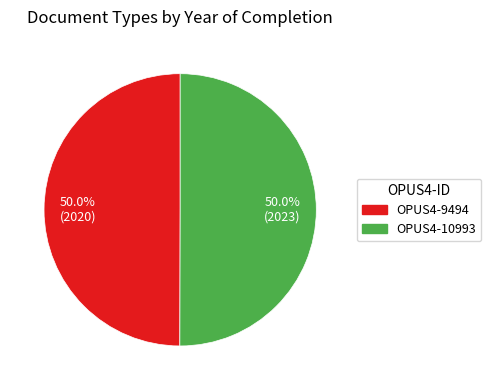

What is the ratio of the value at OPUS4-9494 to the value at OPUS4-10993?

1.0